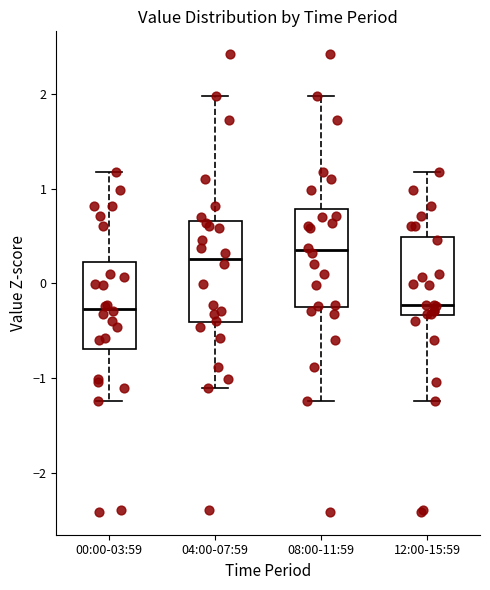

Reading left to right, read every box against the y-axis: the position of its median line, the range the box covers, and the ends of its whiskers. The values are not printed on the chart, so give them approximately, as read against the axis.

00:00-03:59: median -0.3, box -0.7 to 0.2, whiskers -1.2 to 1.2
04:00-07:59: median 0.3, box -0.4 to 0.7, whiskers -1.1 to 2.0
08:00-11:59: median 0.3, box -0.3 to 0.8, whiskers -1.2 to 2.0
12:00-15:59: median -0.2, box -0.3 to 0.5, whiskers -1.2 to 1.2